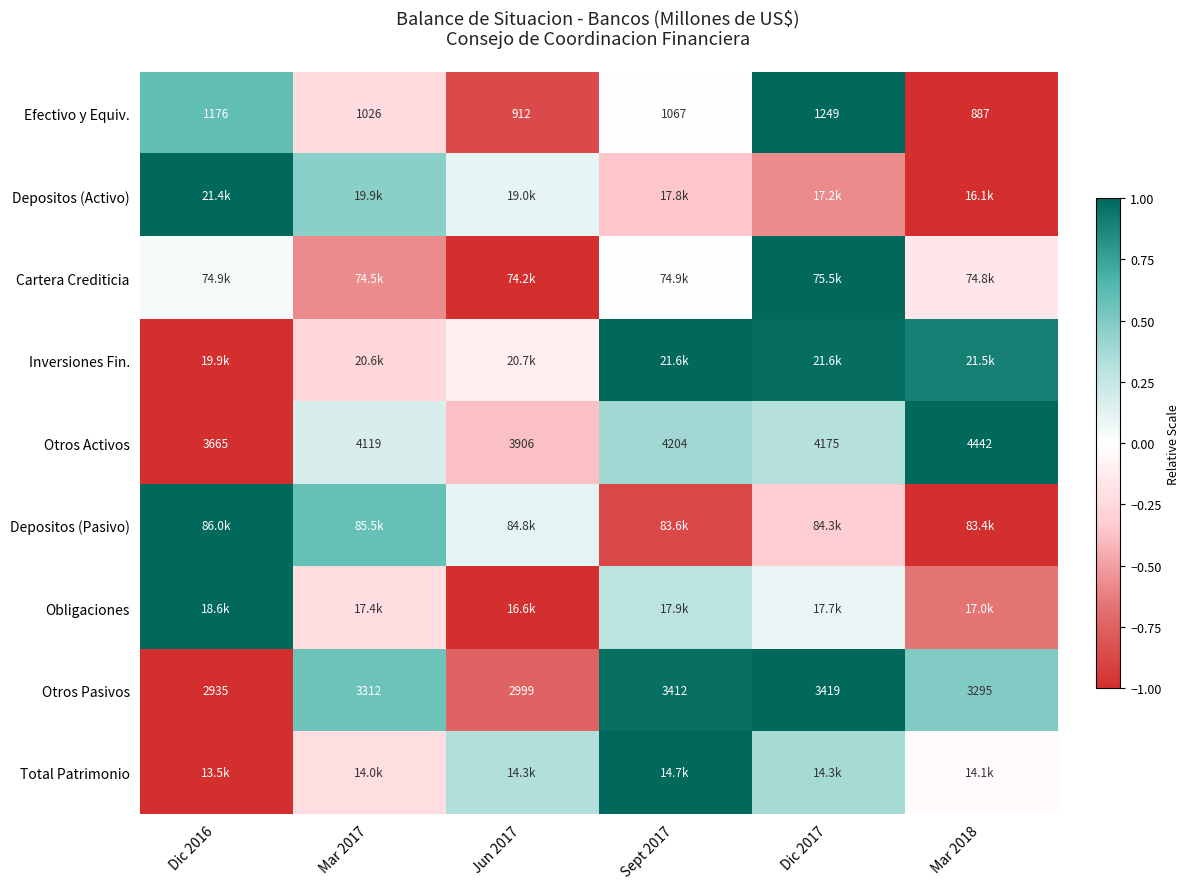

Which has a higher value, Sept 2017 or Mar 2018?

Sept 2017